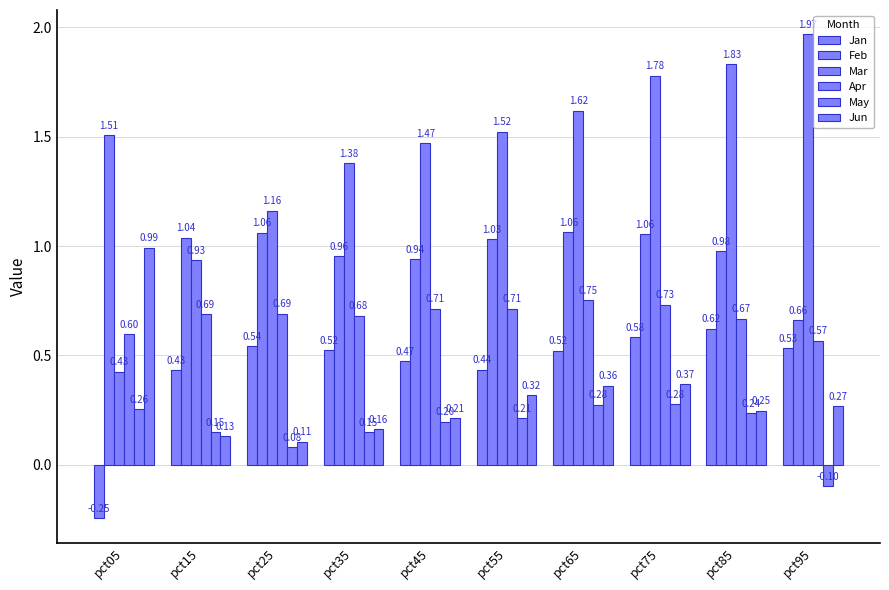

How many groups of bars are there?

10